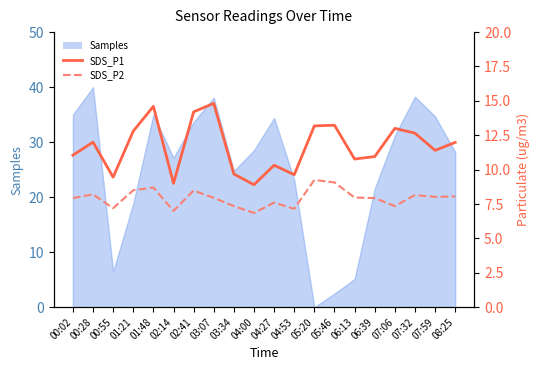

The SDS_P2 series shows 7.3 at 07:06. True or false?

True